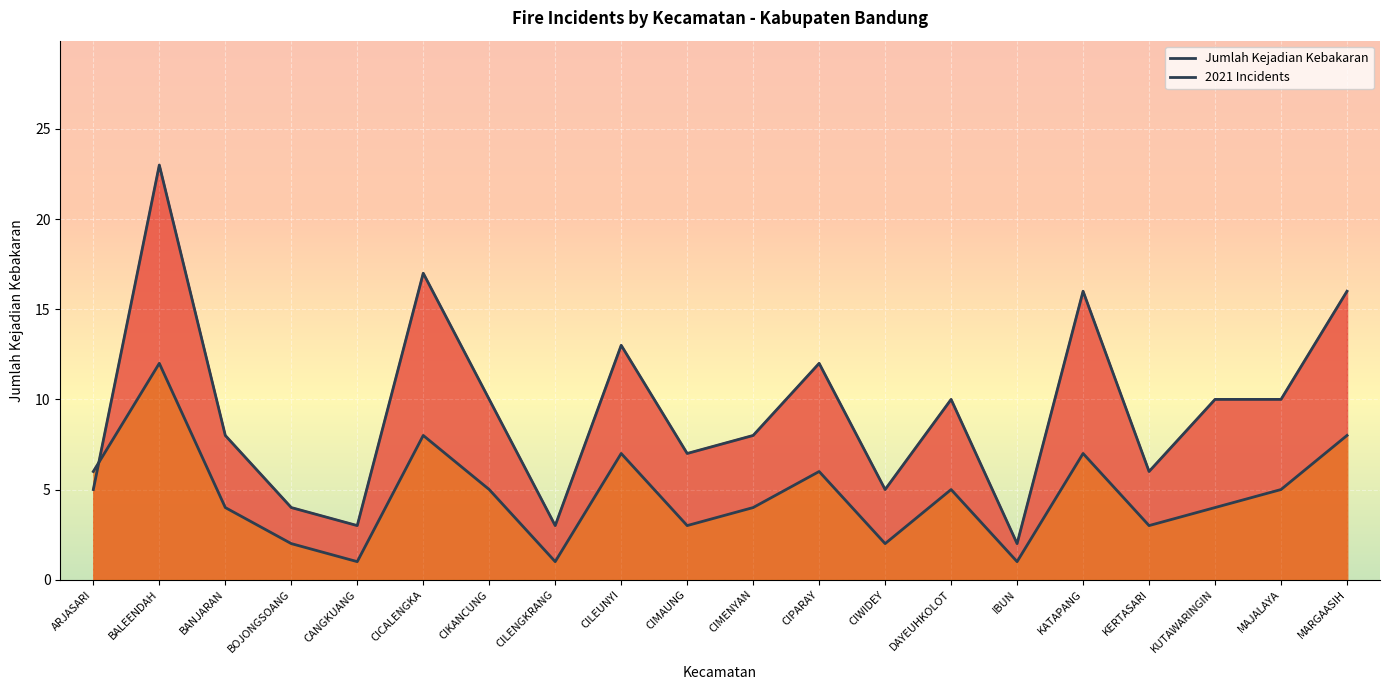

At which category does Jumlah Kejadian Kebakaran reach its first local valley?

CANGKUANG